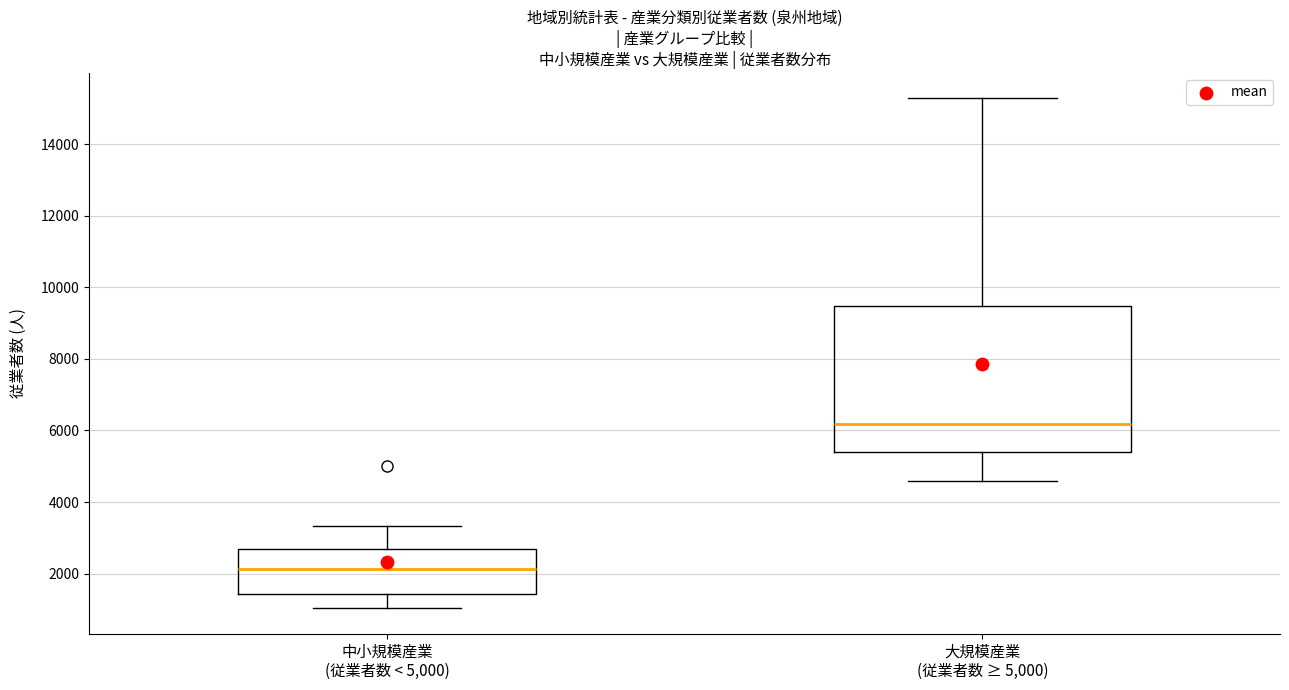

Which box's median line is the highest?

大規模産業 (従業者数 ≥ 5,000)